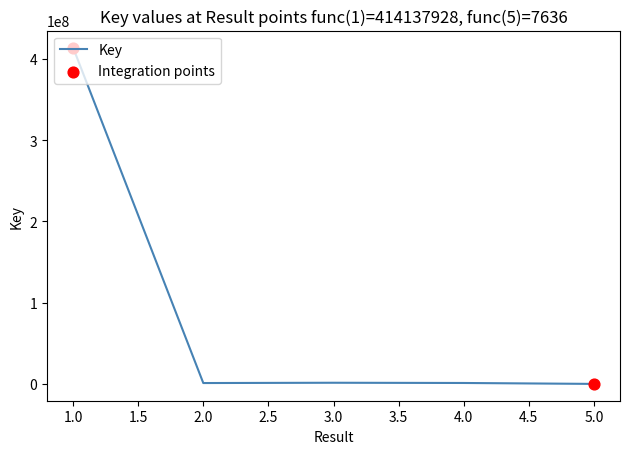

True or false: there are more than 2 points higher than both neighbors.

False